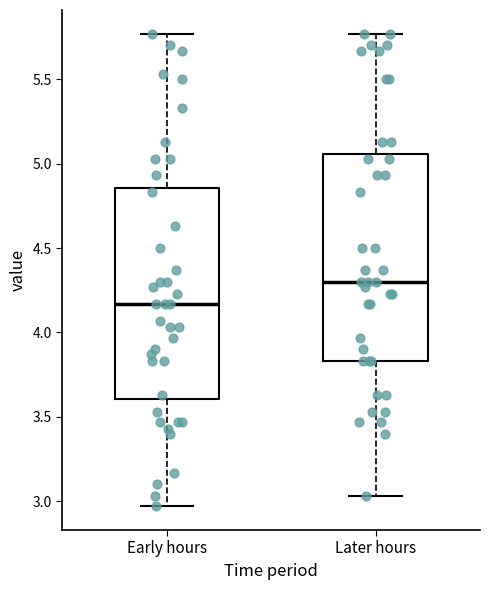

Which box has the lowest median line?

Early hours